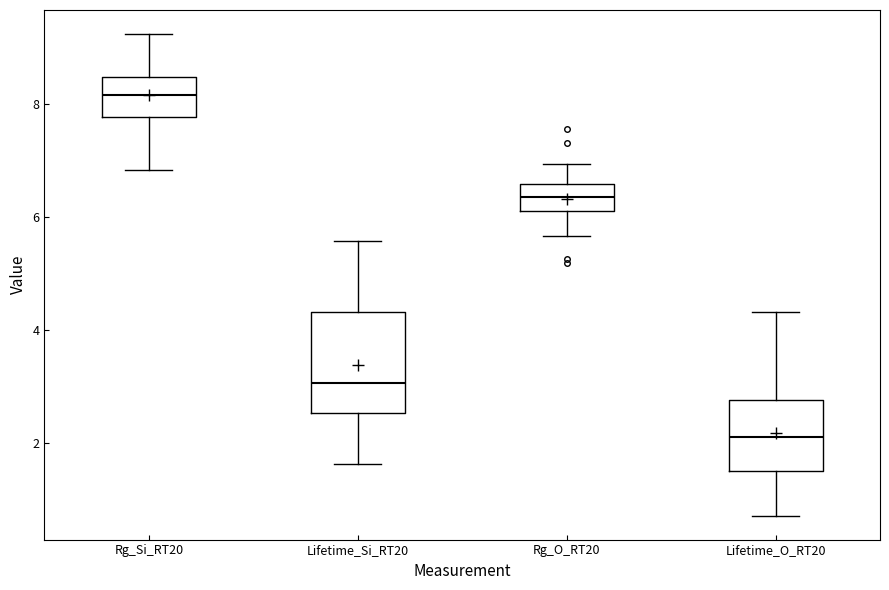

Reading left to right, read every box against the y-axis: the position of its median line, the range the box covers, and the ends of its whiskers. The values are not printed on the chart, so give them approximately, as read against the axis.

Rg_Si_RT20: median 8.2, box 7.8 to 8.4, whiskers 6.8 to 9.2
Lifetime_Si_RT20: median 3.0, box 2.6 to 4.4, whiskers 1.6 to 5.6
Rg_O_RT20: median 6.4, box 6.2 to 6.6, whiskers 5.6 to 7.0
Lifetime_O_RT20: median 2.2, box 1.4 to 2.8, whiskers 0.8 to 4.4